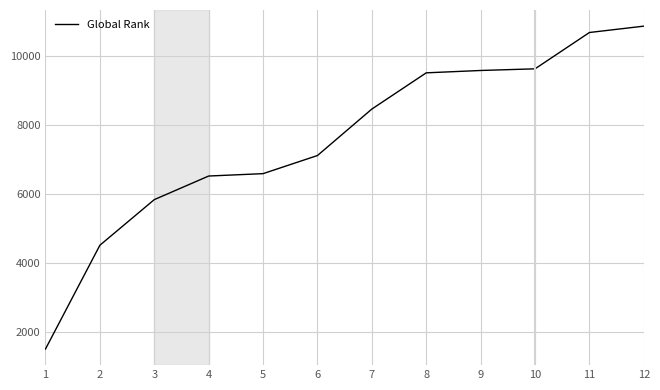

Is it true that the value at 6 is 7112?

True